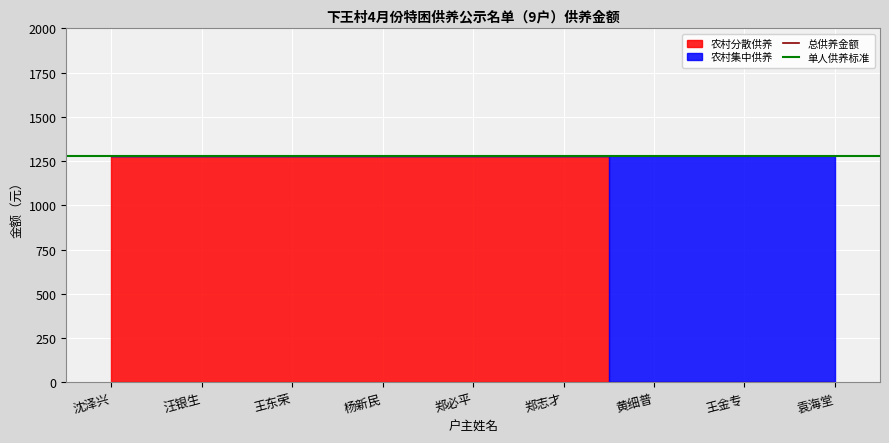

The value of 农村分散供养 at 沈泽兴 is 1282. True or false?

True